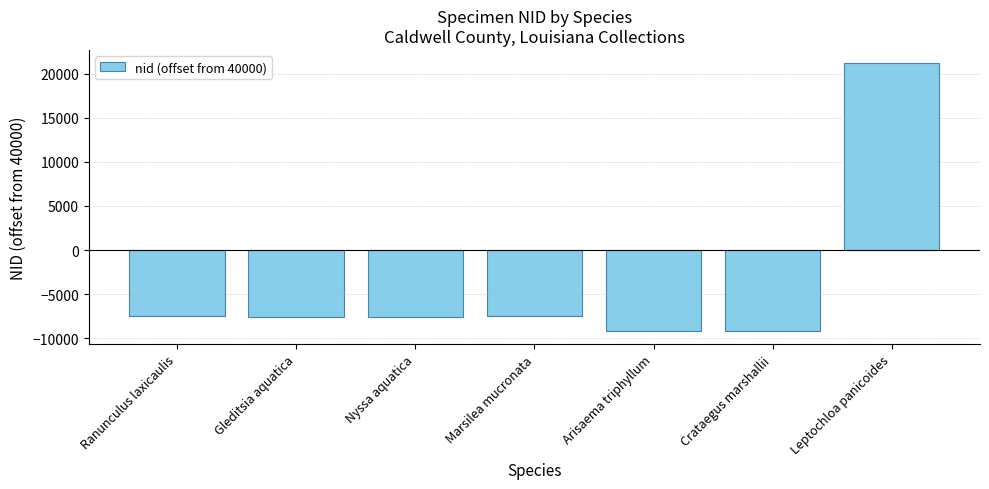

How many values are below zero?

6